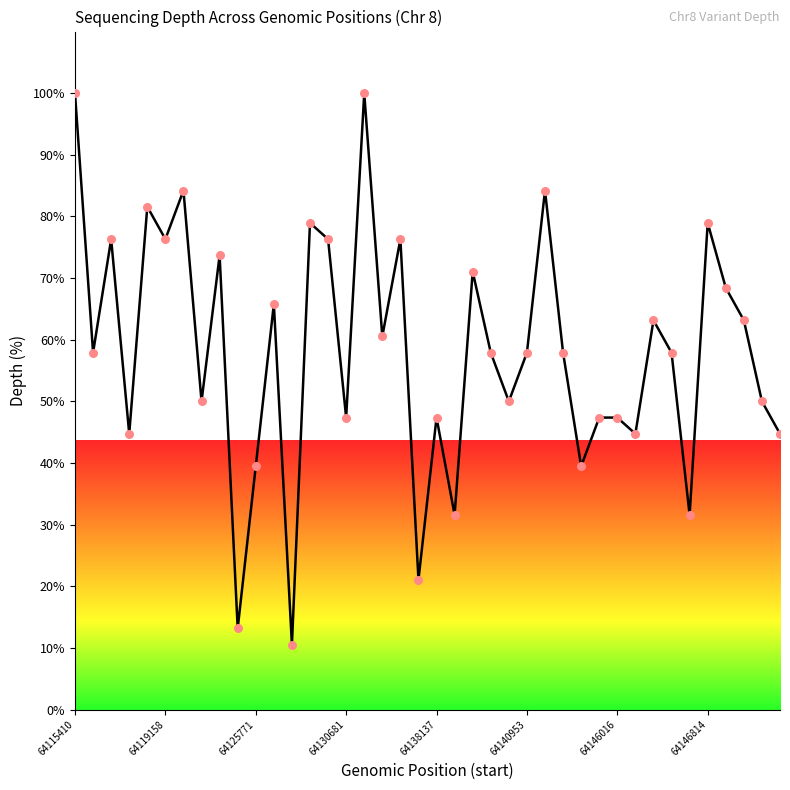

What is the difference between the maximum and minimum values?

89.5